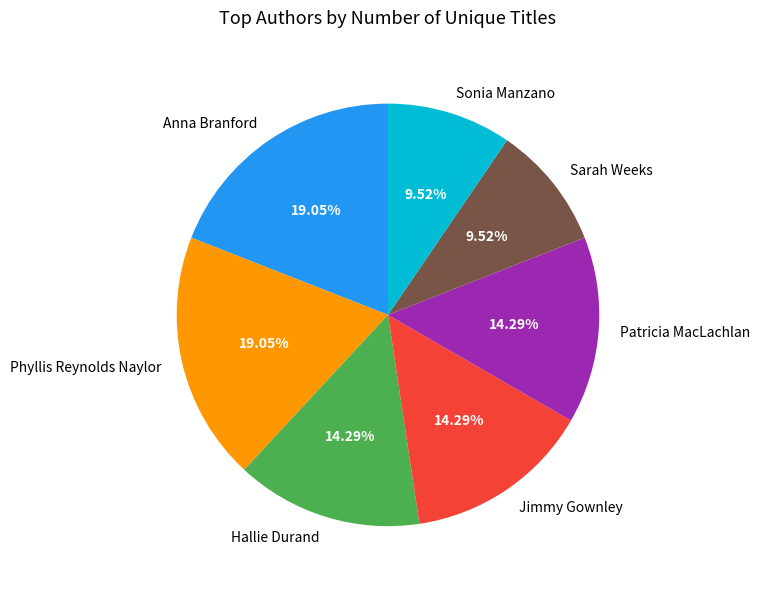

Is there any slice that represents more than half of the pie?

No